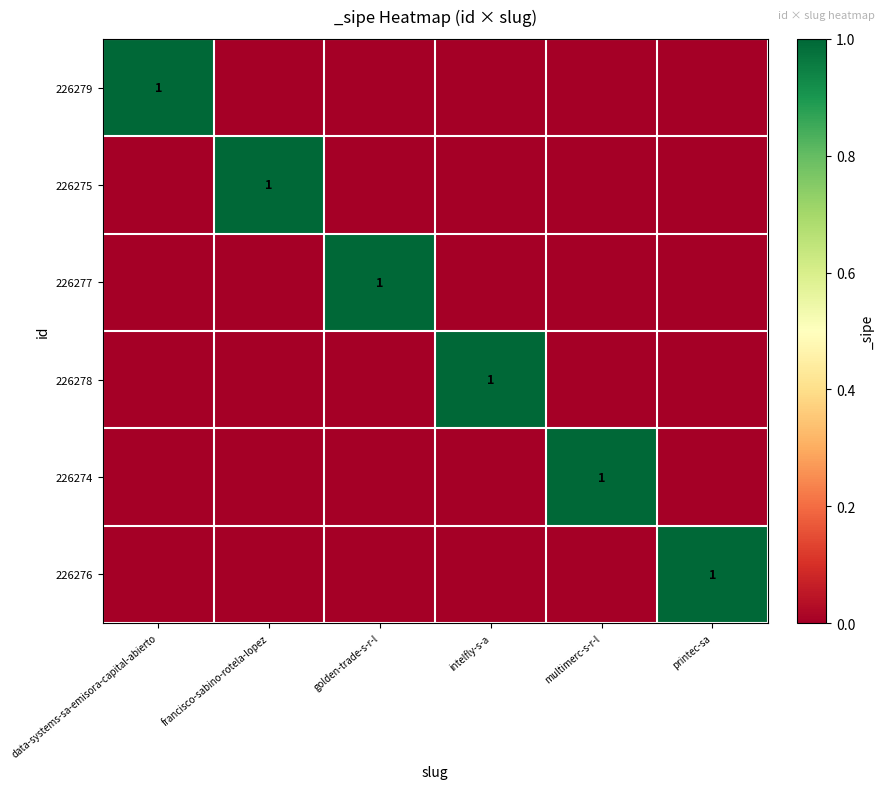

What is the total value across all series at francisco-sabino-rotela-lopez?

1